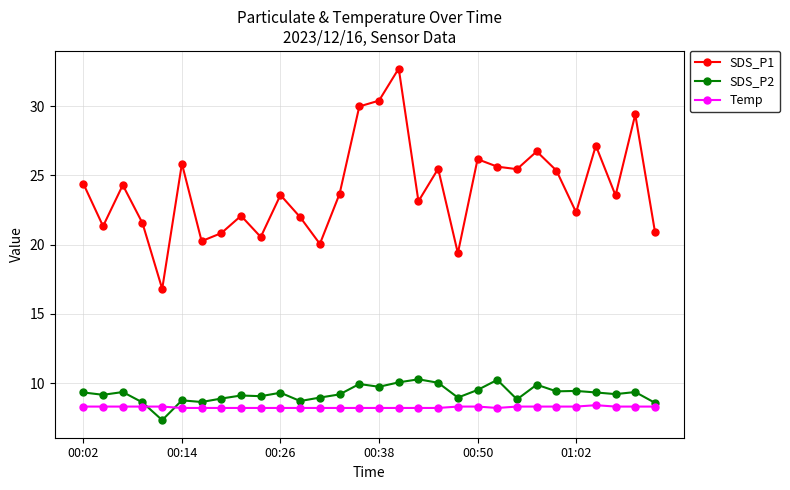

What is the value of the SDS_P1 point at the 13th from the left?

20.1